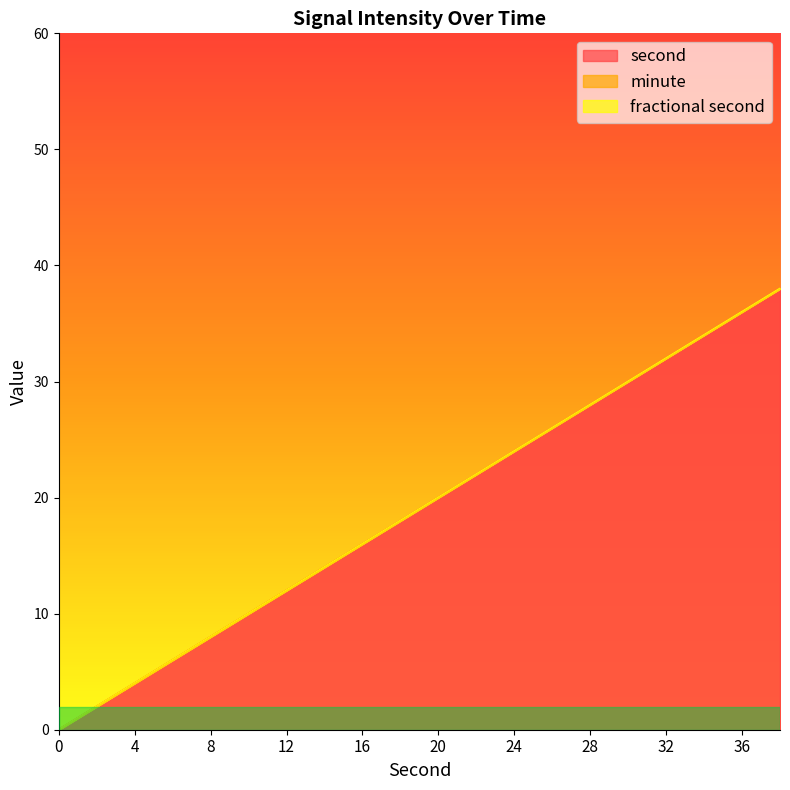

Reading left to right, what are all the values shown in this chart?

second: 0=0	2=2	4=4	6=6	8=8	10=10	12=12	14=14	16=16	18=18	20=20	22=22	24=24	26=26	28=28	30=30	32=32	34=34	36=36	38=38
minute: 0=0	2=0	4=0	6=0	8=0	10=0	12=0	14=0	16=0	18=0	20=0	22=0	24=0	26=0	28=0	30=0	32=0	34=0	36=0	38=0
fractional second: 0=0	2=0	4=0	6=0	8=0	10=0	12=0	14=0	16=0	18=0	20=0	22=0	24=0	26=0	28=0	30=0	32=0	34=0	36=0	38=0